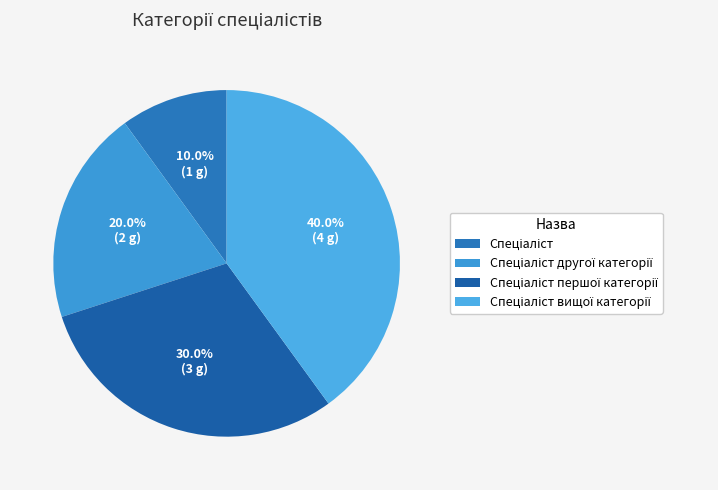

Does Спеціаліст вищої категорії represent more than half of the total?

No